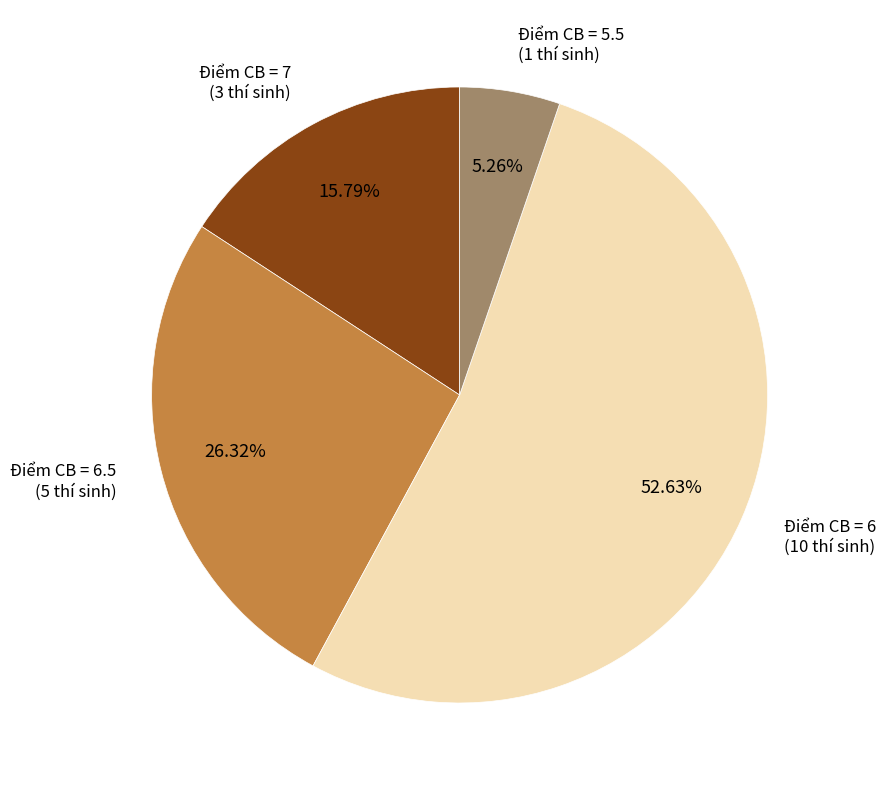

Is there any slice that represents more than half of the pie?

Yes